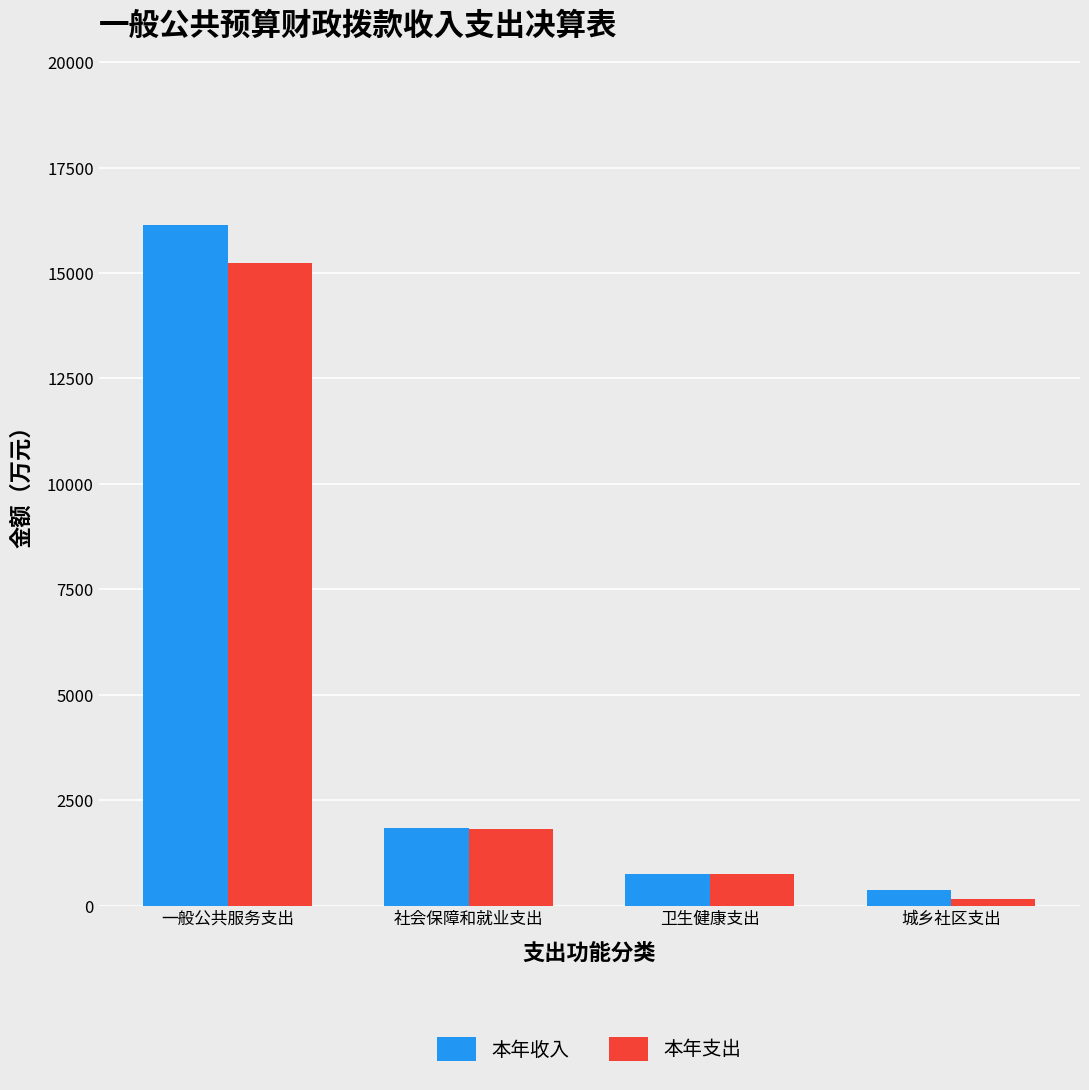

List the series in order of their peak value, highest first.

本年收入, 本年支出